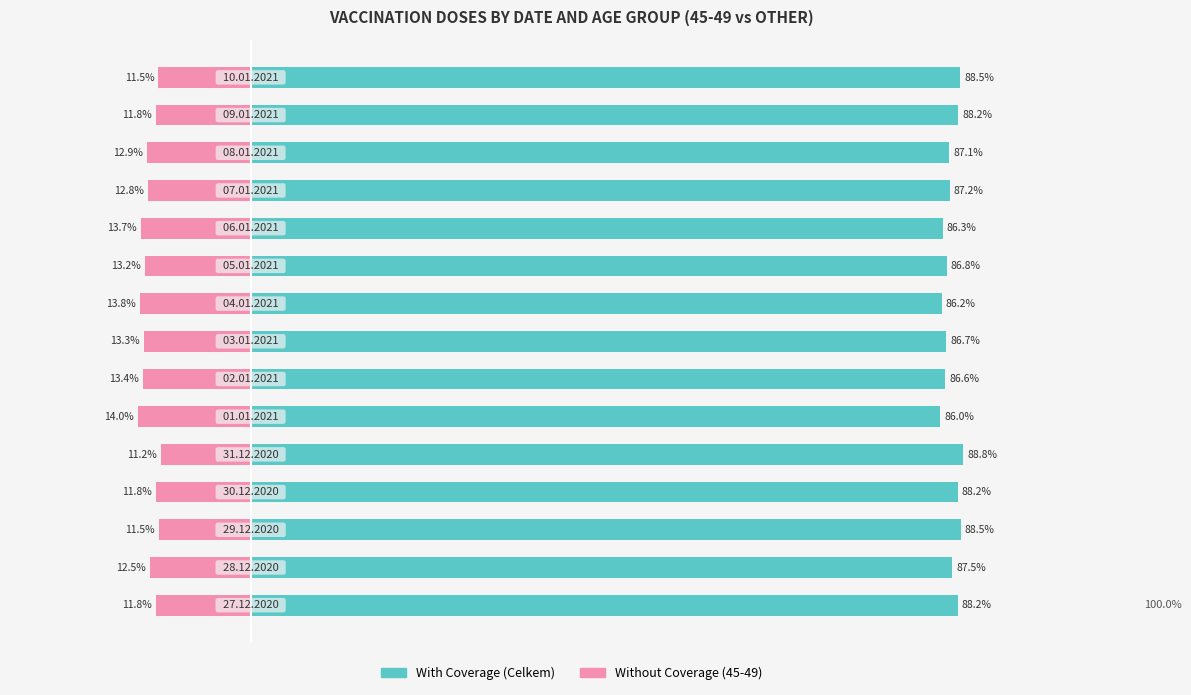

Reading right to left, list all the values displayed in this chart.

With Coverage: 14=88.5	13=88.2	12=87.1	11=87.2	10=86.3	9=86.8	8=86.2	7=86.7	6=86.6	5=86.0	4=88.8	3=88.2	2=88.5	1=87.5	0=88.2
Without Coverage: 14=-11.5	13=-11.8	12=-12.9	11=-12.8	10=-13.7	9=-13.2	8=-13.8	7=-13.3	6=-13.4	5=-14.0	4=-11.2	3=-11.8	2=-11.5	1=-12.5	0=-11.8